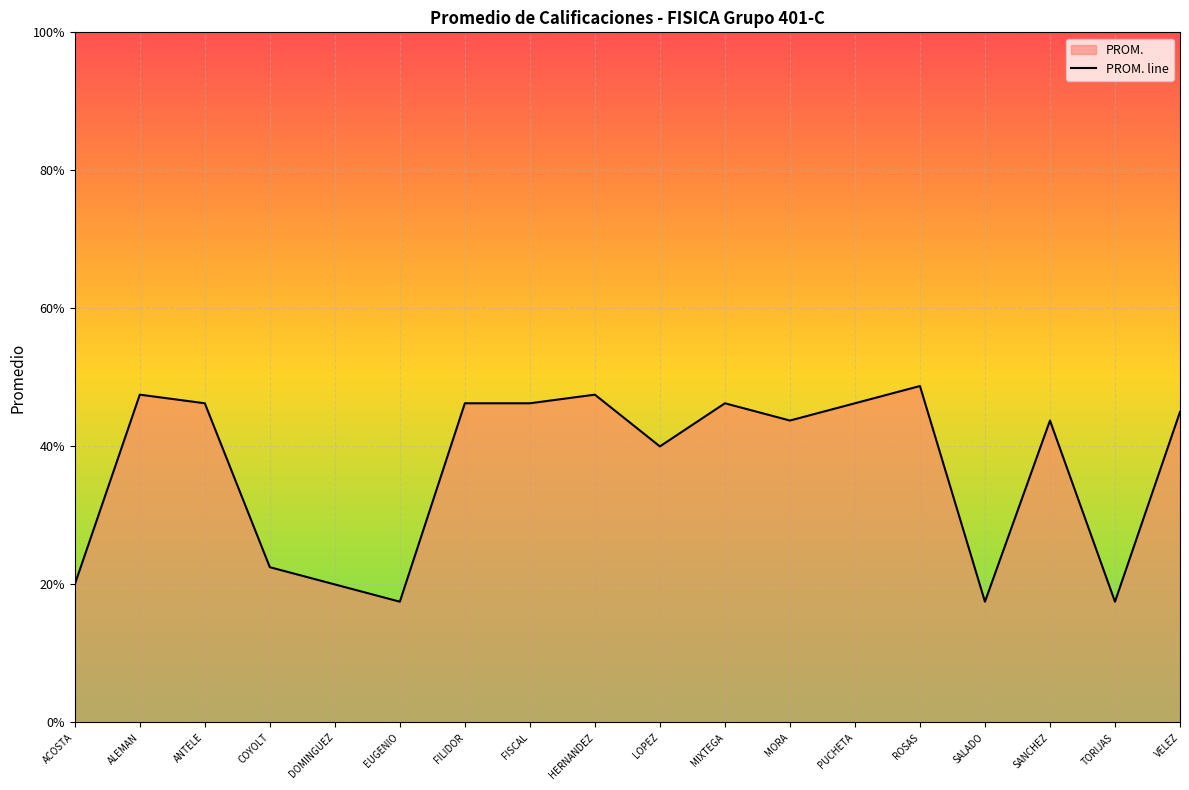

List the labels in order of value, smallest first.

EUGENIO, SALADO, TORIJAS, ACOSTA, DOMINGUEZ, COYOLT, LOPEZ, MORA, SANCHEZ, VELEZ, ANTELE, FILIDOR, FISCAL, MIXTEGA, PUCHETA, ALEMAN, HERNANDEZ, ROSAS